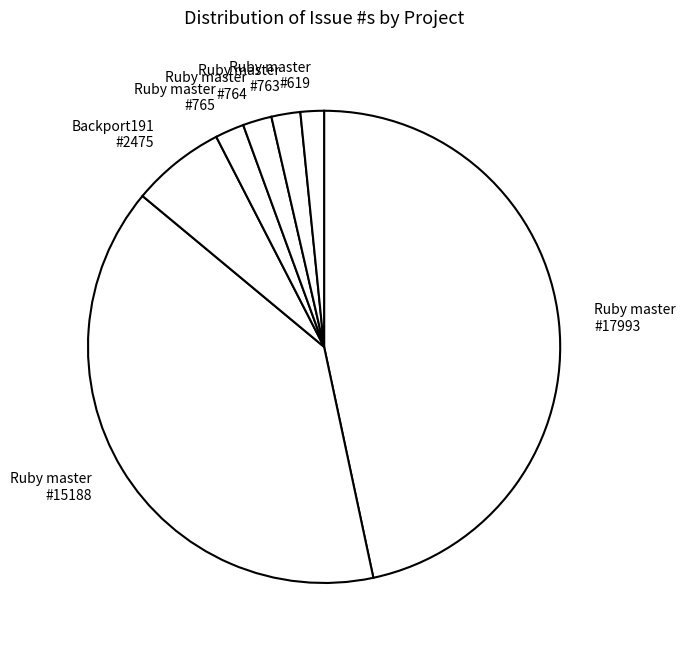

Count the number of slices in the pie.

7